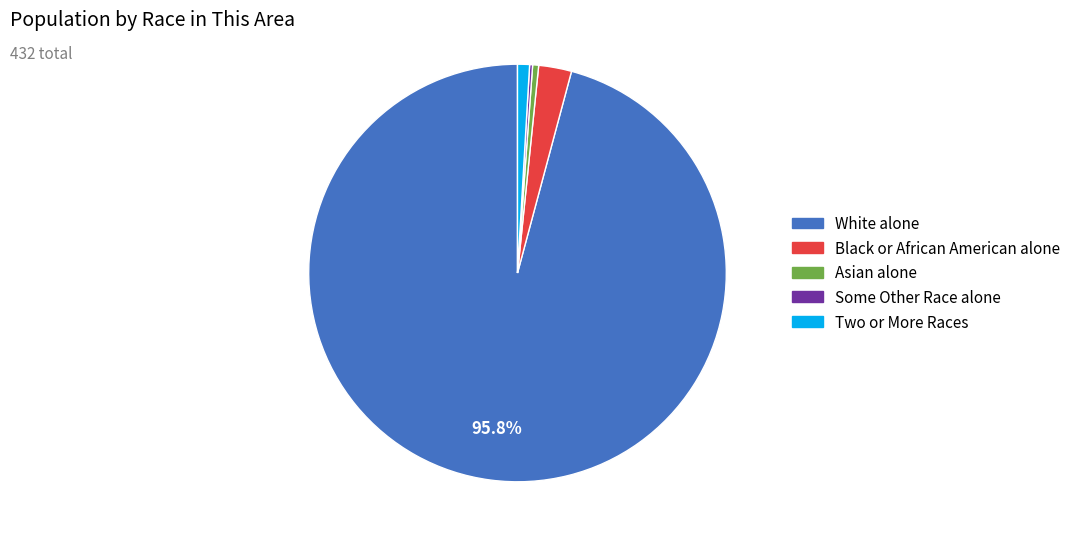

Is there a majority slice in this chart?

Yes